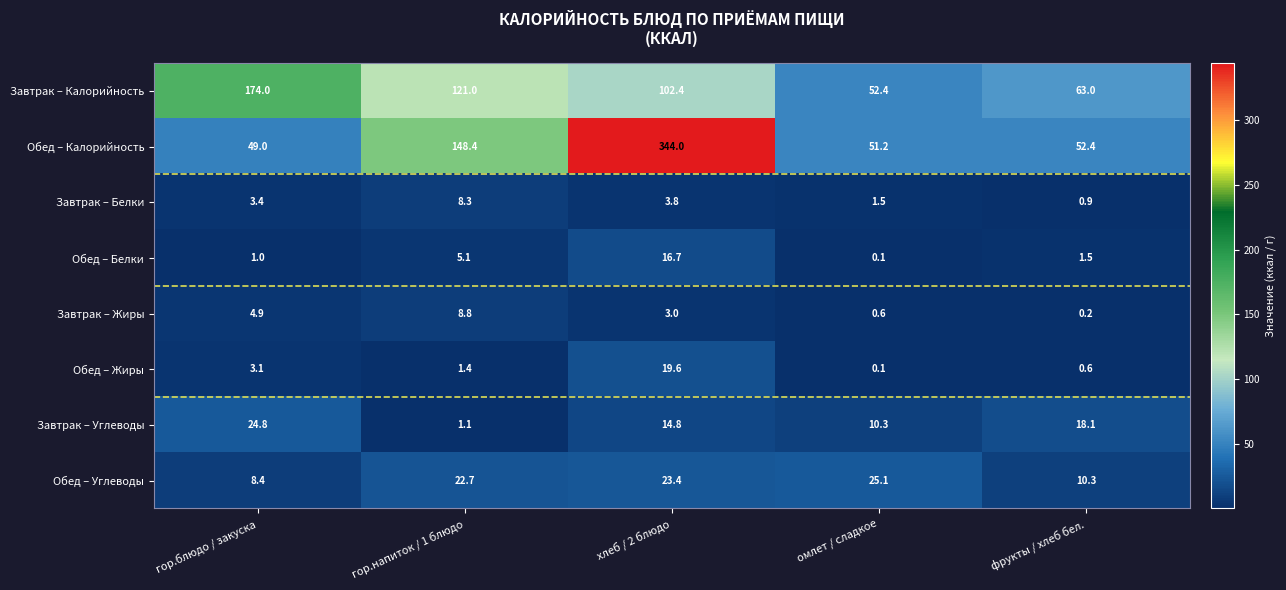

Count the number of categories in the chart.

5